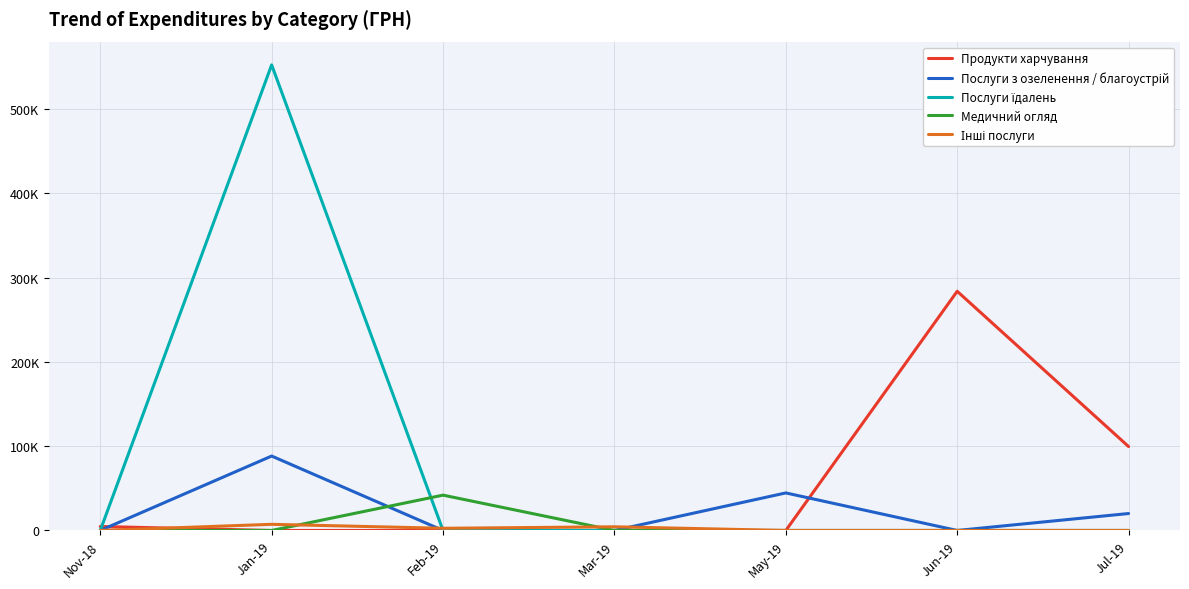

Does the chart have visible grid lines?

Yes